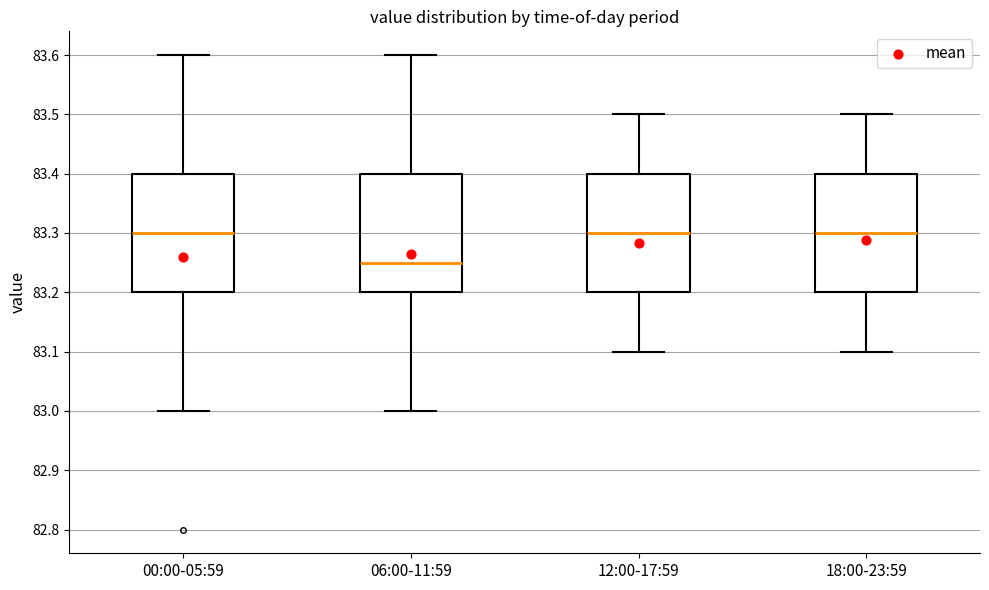

Reading left to right, transcribe this box plot: for each box, give where its median line is, the range the box spans, and where its two whiskers end, as read against the y-axis. The values are not printed on the chart, so give them approximately, as read against the axis.

00:00-05:59: median 83.30, box 83.20 to 83.40, whiskers 83.00 to 83.60
06:00-11:59: median 83.25, box 83.20 to 83.40, whiskers 83.00 to 83.60
12:00-17:59: median 83.30, box 83.20 to 83.40, whiskers 83.10 to 83.50
18:00-23:59: median 83.30, box 83.20 to 83.40, whiskers 83.10 to 83.50